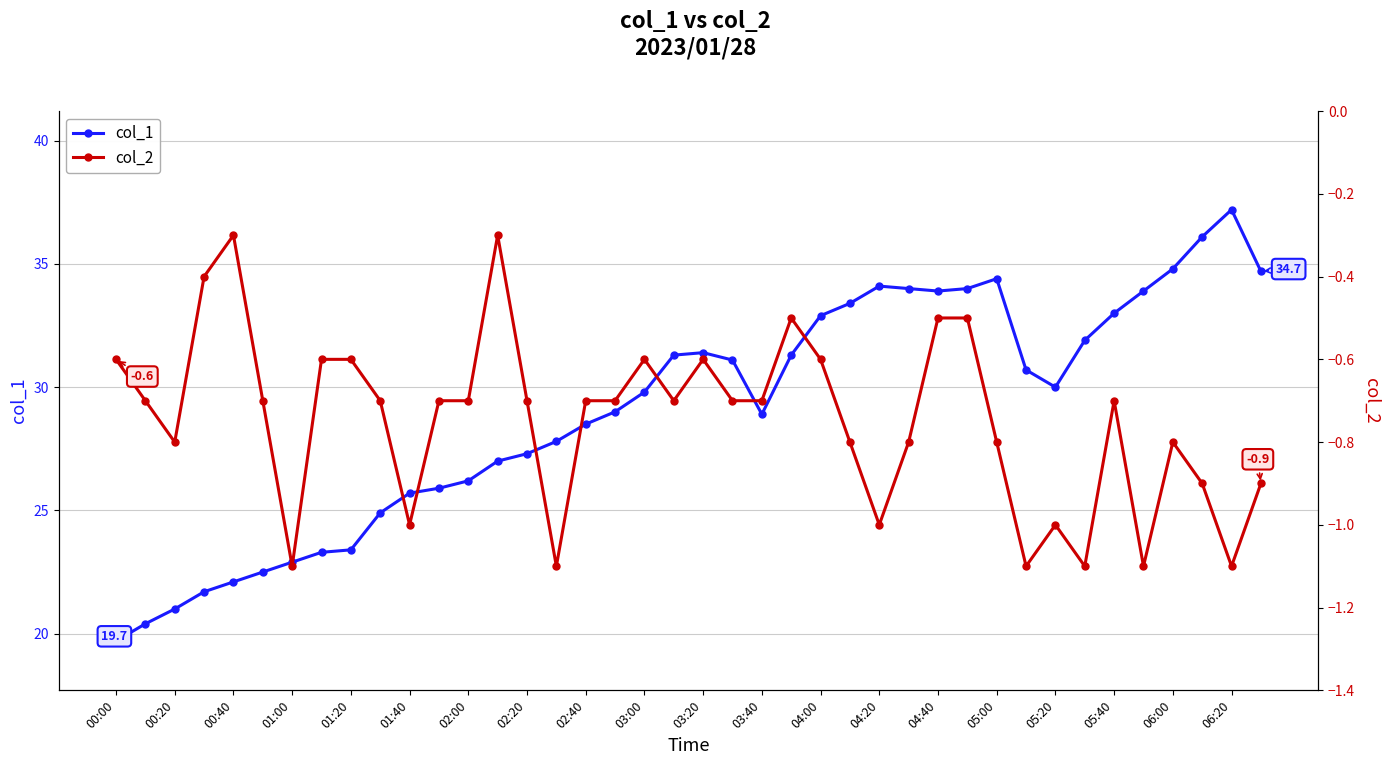

Does the chart display data point markers on the line(s)?

Yes